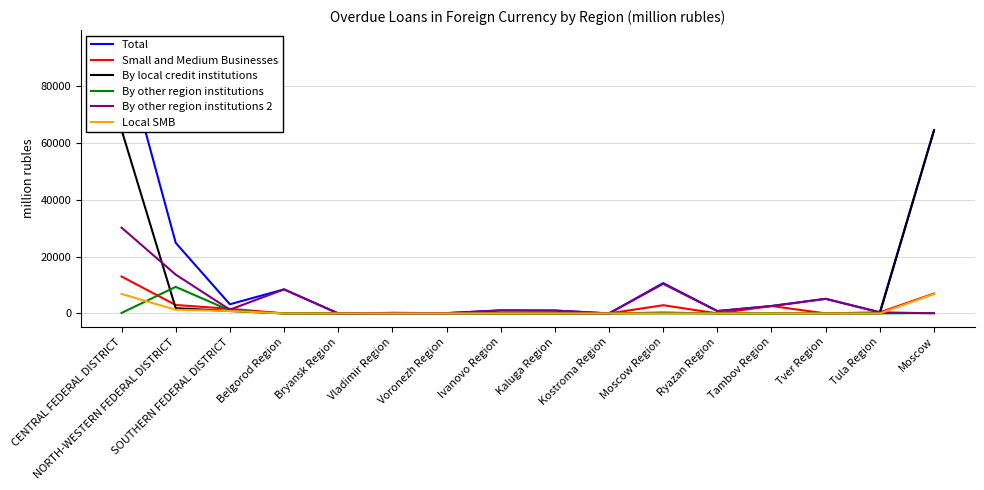

At which label does Small and Medium Businesses first exceed 99?

CENTRAL FEDERAL DISTRICT